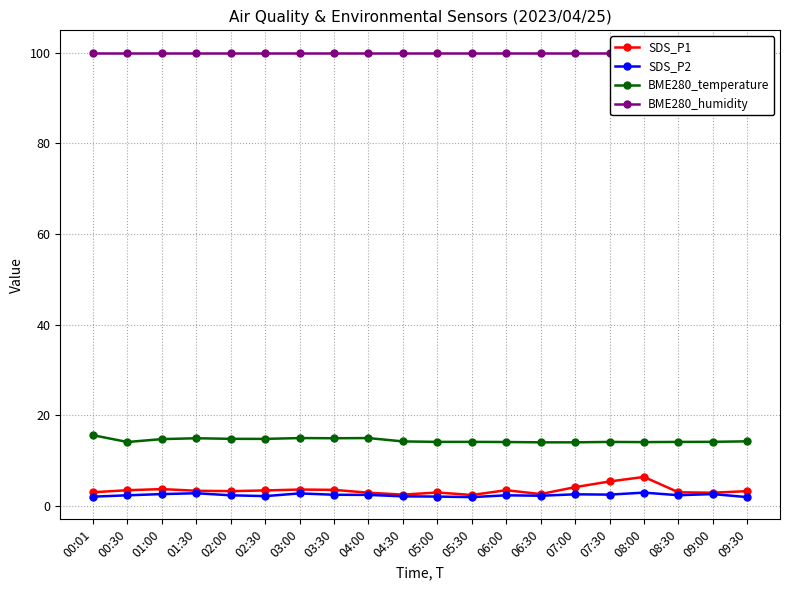

The value of BME280_temperature at 01:00 is 7.6. True or false?

False